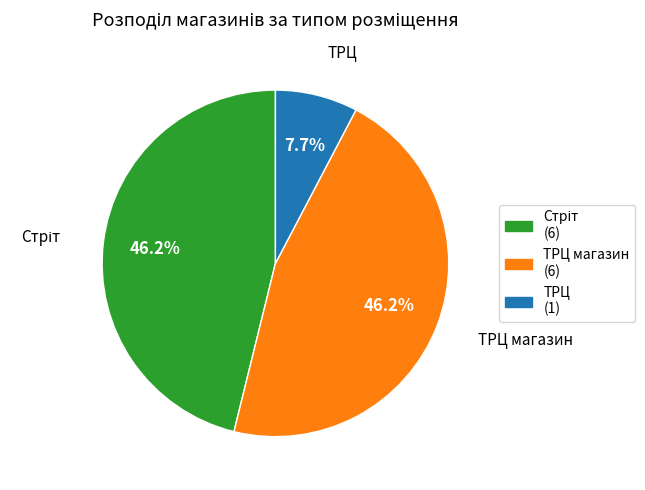

To the nearest percent, what is the difference between the largest and smallest slice percentages?

38%